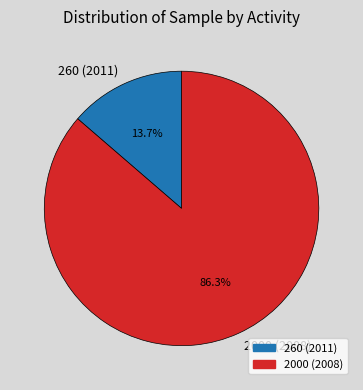

To the nearest percent, what is the average slice percentage?

50%